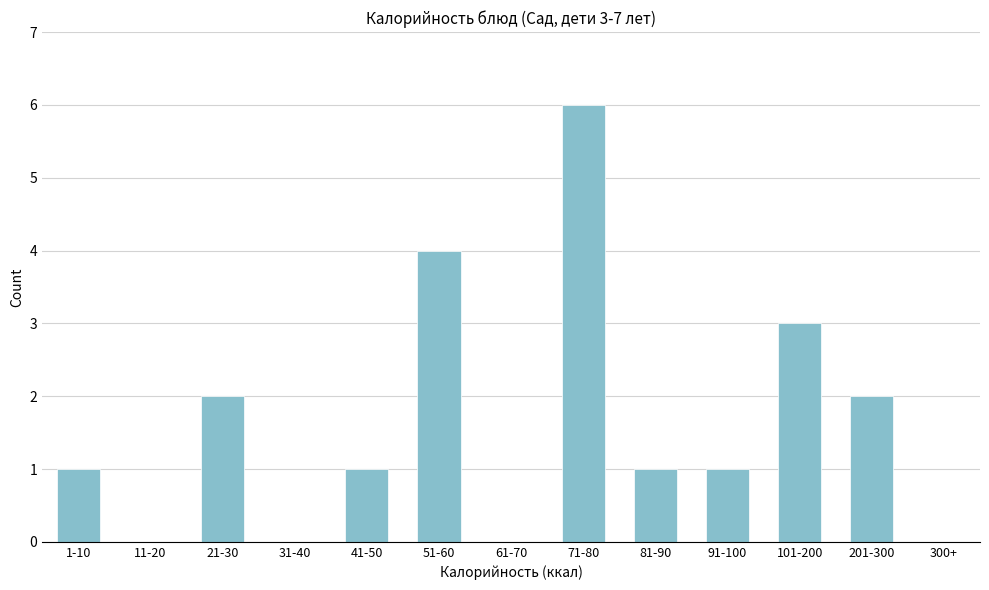

Reading left to right, transcribe all the data shown in this chart.

1-10=1	11-20=0	21-30=2	31-40=0	41-50=1	51-60=4	61-70=0	71-80=6	81-90=1	91-100=1	101-200=3	201-300=2	300+=0